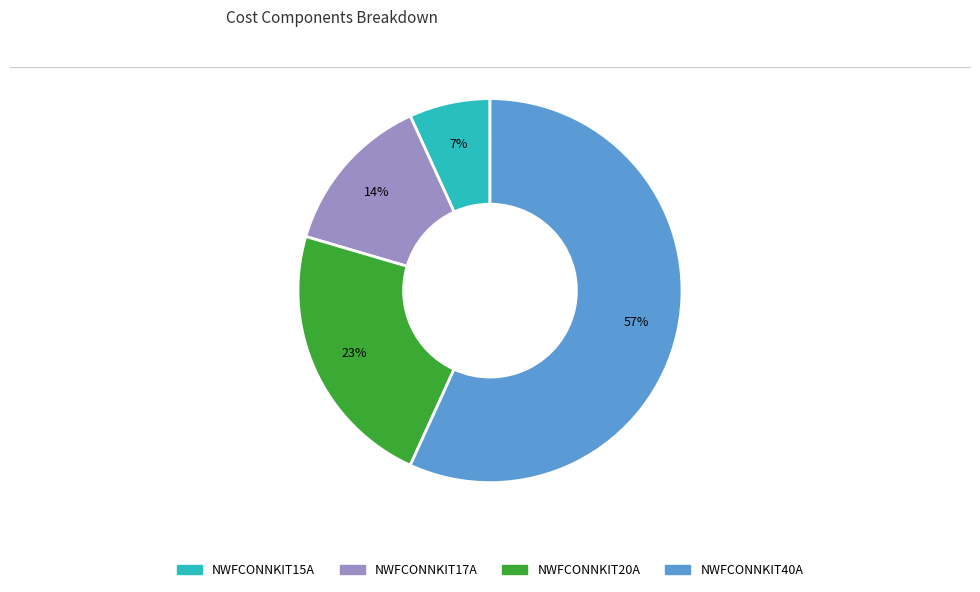

How many slices are in this pie chart?

4